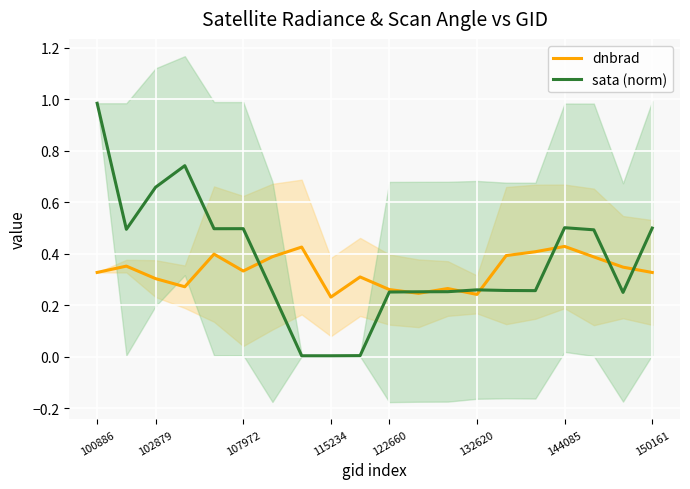

What is the average value of the dnbrad series?

0.3